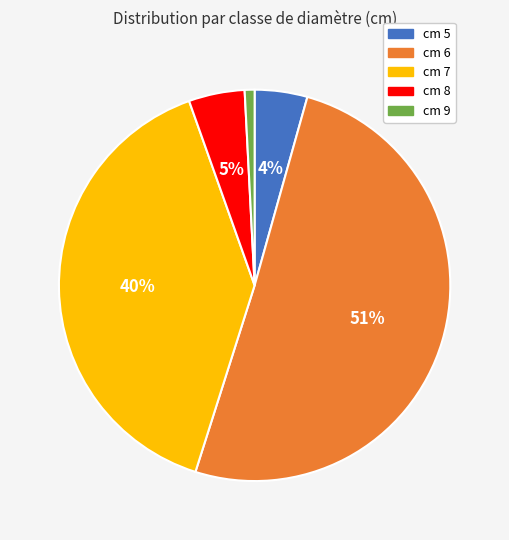

Is there any slice that represents more than half of the pie?

Yes